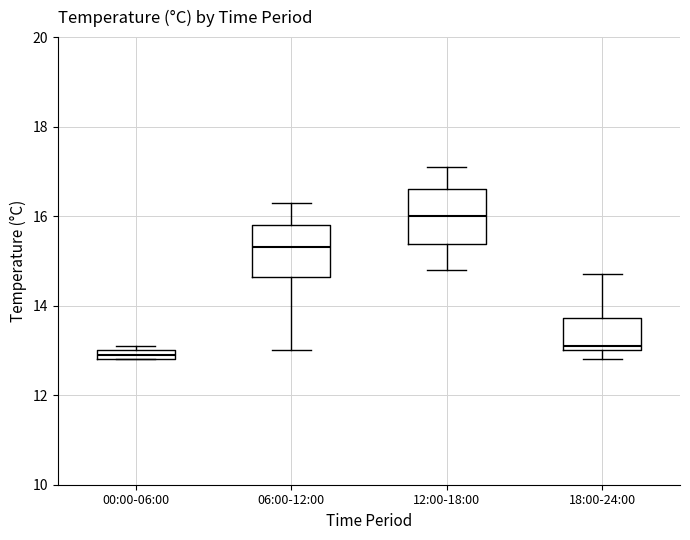

Where is the upper edge of the box for 00:00-06:00 on the y-axis? The values are not printed on the chart, so give them approximately, as read against the axis.

13.0